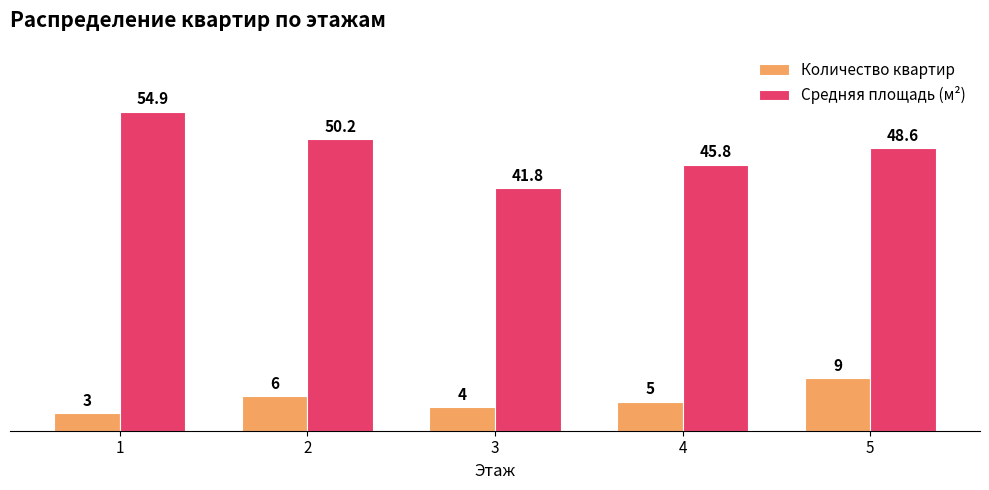

What is the difference between the second highest and second lowest values in the Количество квартир series?

2.0